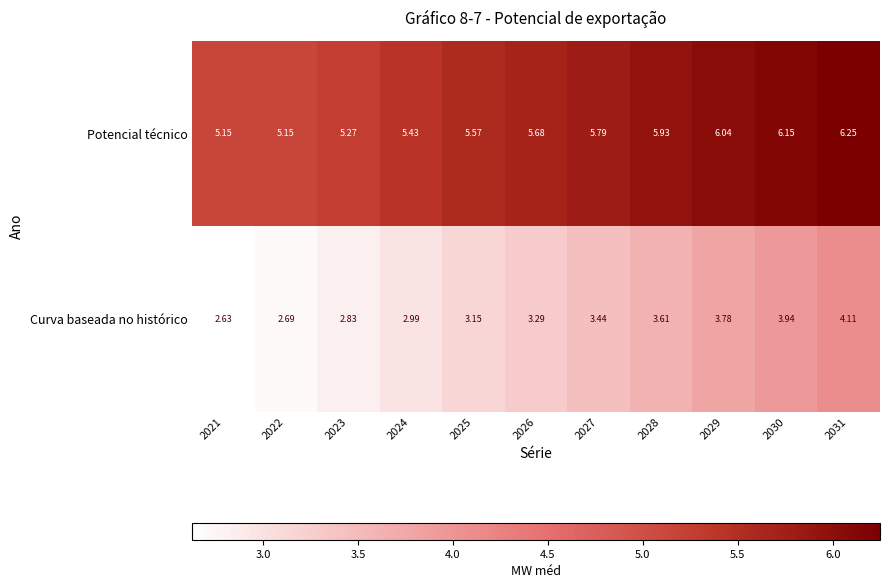

Which series changed the most between 2028 and 2031?

Curva baseada no histórico